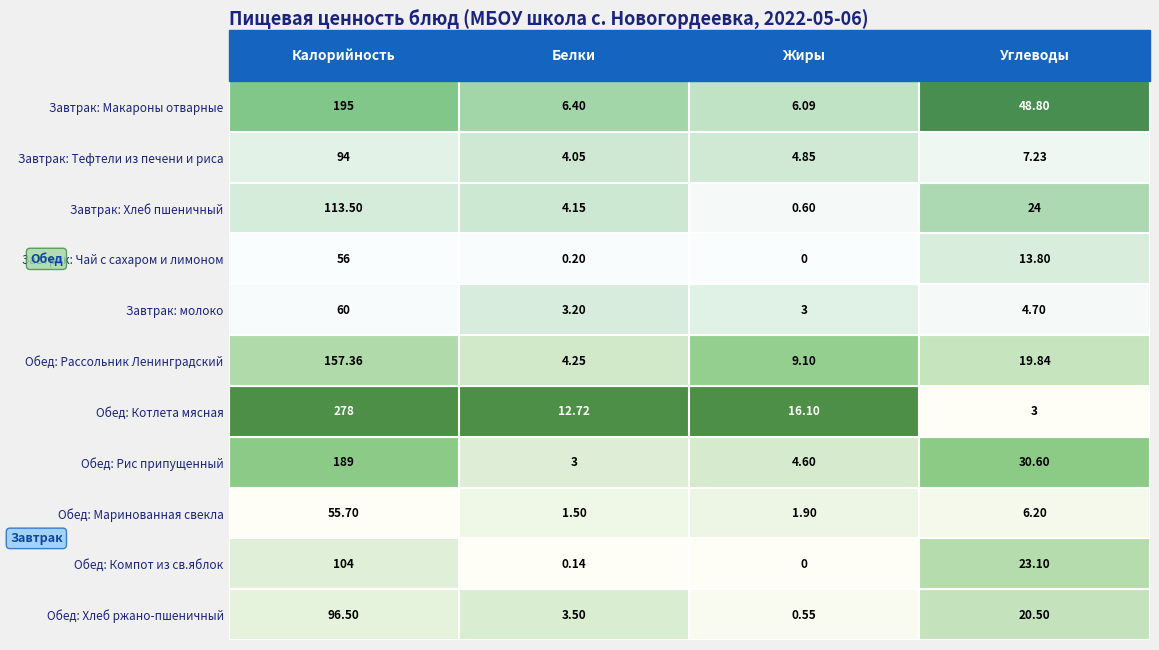

At which label does Завтрак: Тефтели из печени и риса first exceed 7?

Калорийность